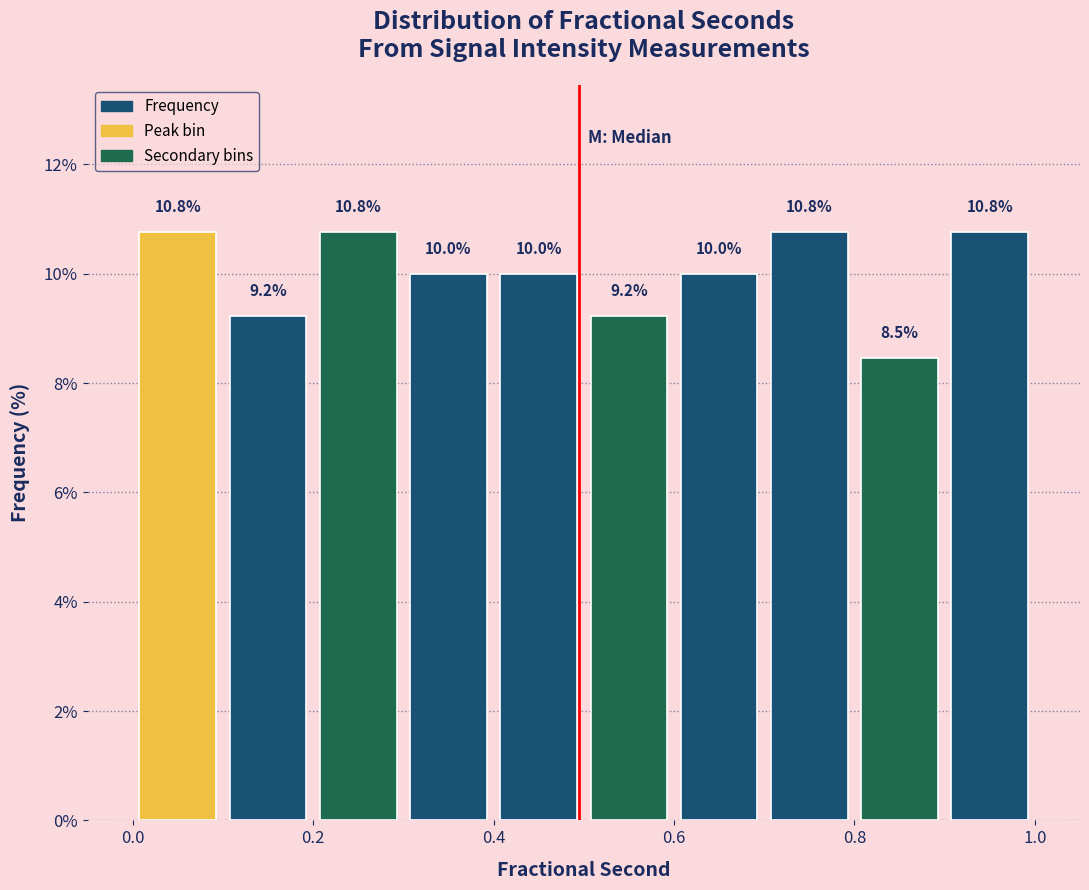

Reading left to right, list every bar in this chart as the range it spans on the x-axis followed by its height.

0.0 to 0.1: 10.8
0.1 to 0.2: 9.2
0.2 to 0.3: 10.8
0.3 to 0.4: 10.0
0.4 to 0.5: 10.0
0.5 to 0.6: 9.2
0.6 to 0.7: 10.0
0.7 to 0.8: 10.8
0.8 to 0.9: 8.5
0.9 to 1.0: 10.8